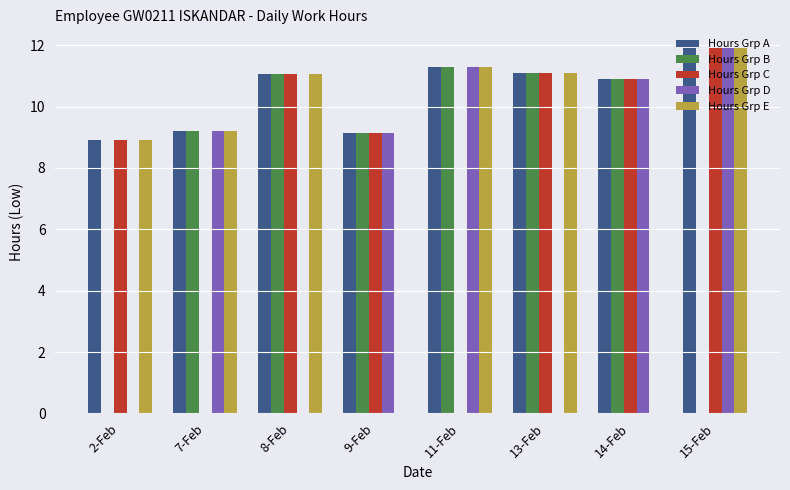

At which category is the sum across all series the highest?

15-Feb